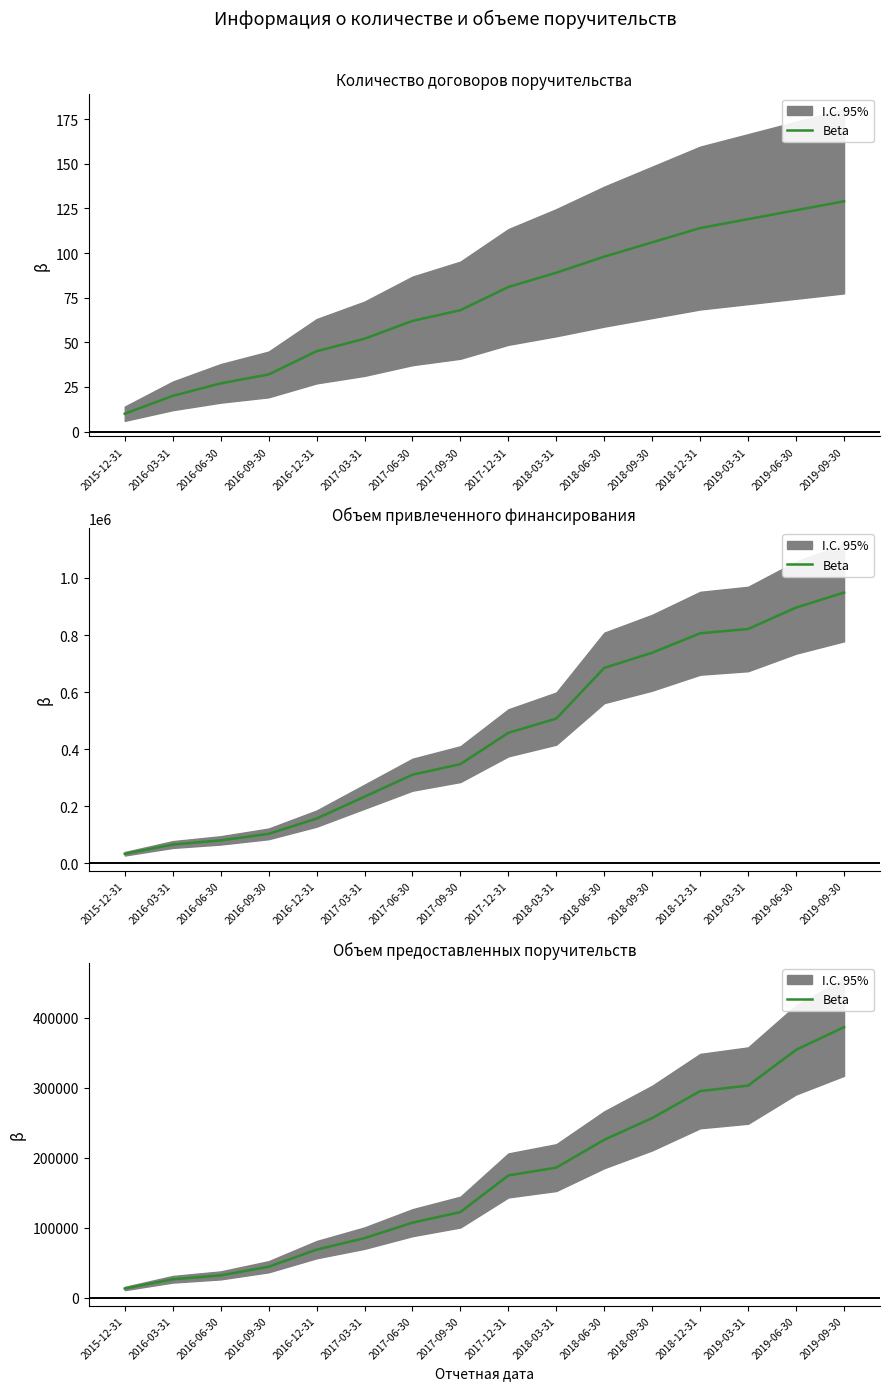

Does the chart have visible grid lines?

No